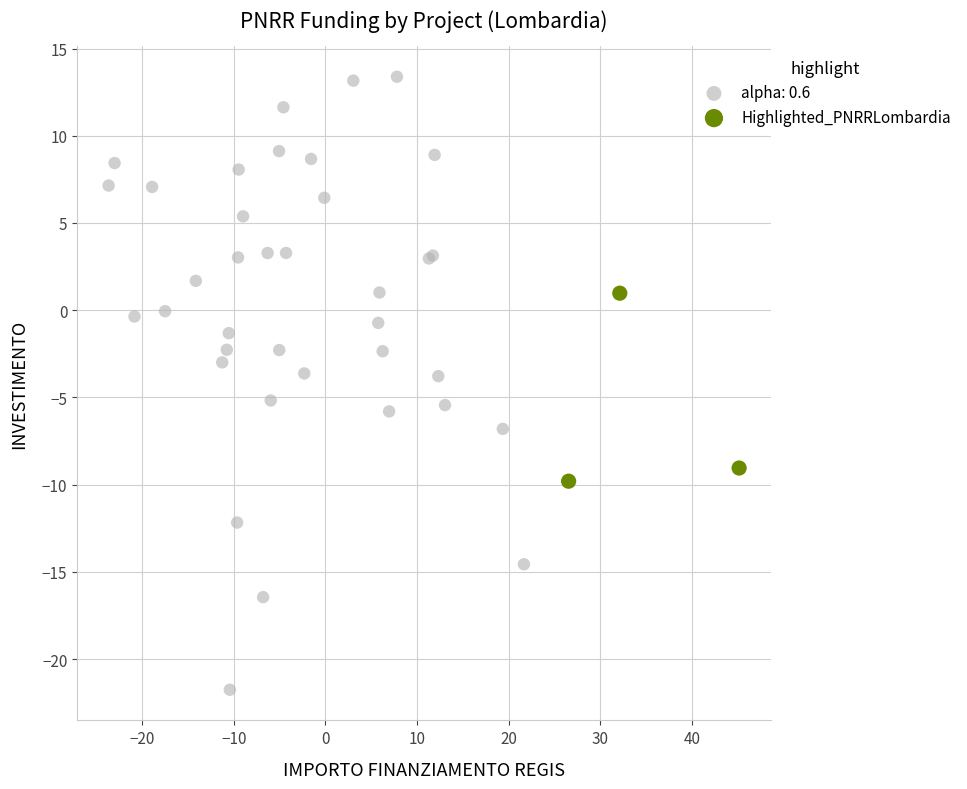

Which series has the widest spread of Y values?

alpha: 0.6